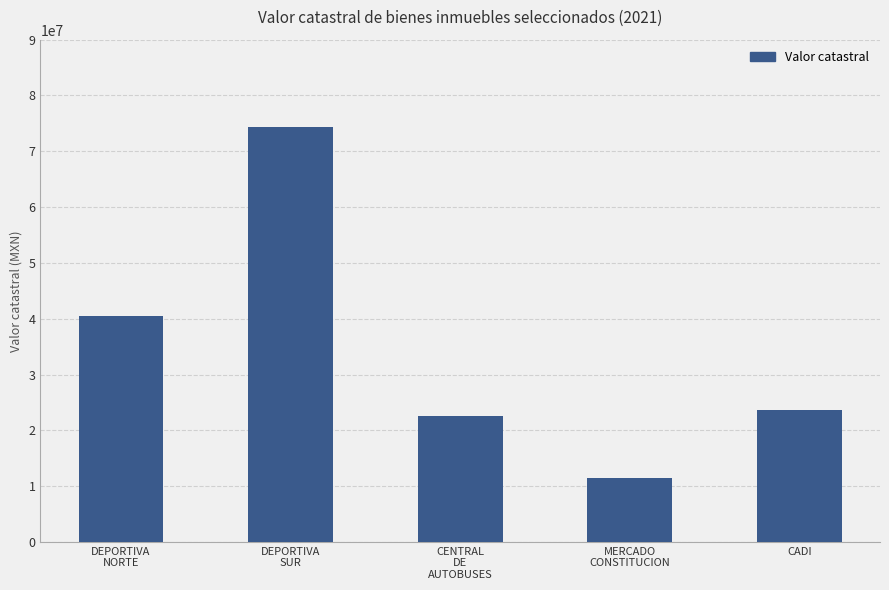

At which category does the chart reach its minimum across all series?

MERCADO
CONSTITUCION